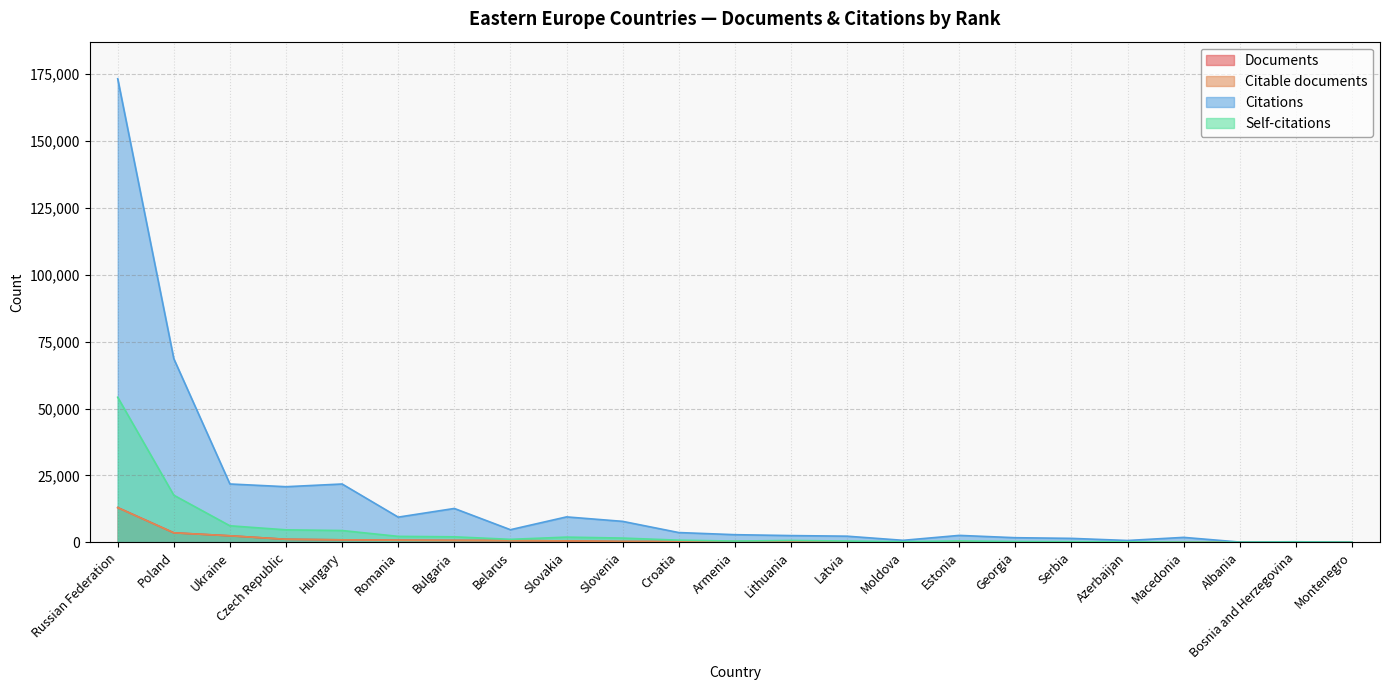

How many intersections are there between Self-citations and Citable documents?

2